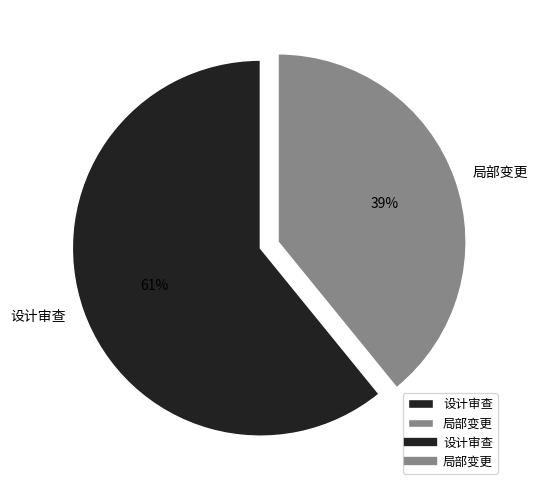

Rank the categories by value from lowest to highest.

局部变更, 设计审查